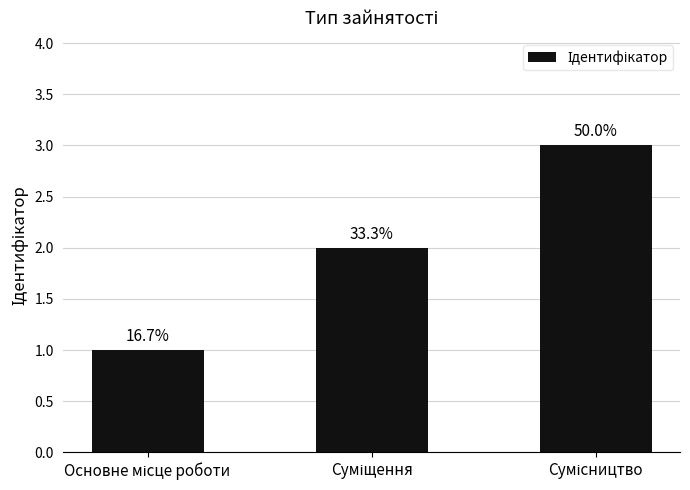

How many bars are there in total?

3